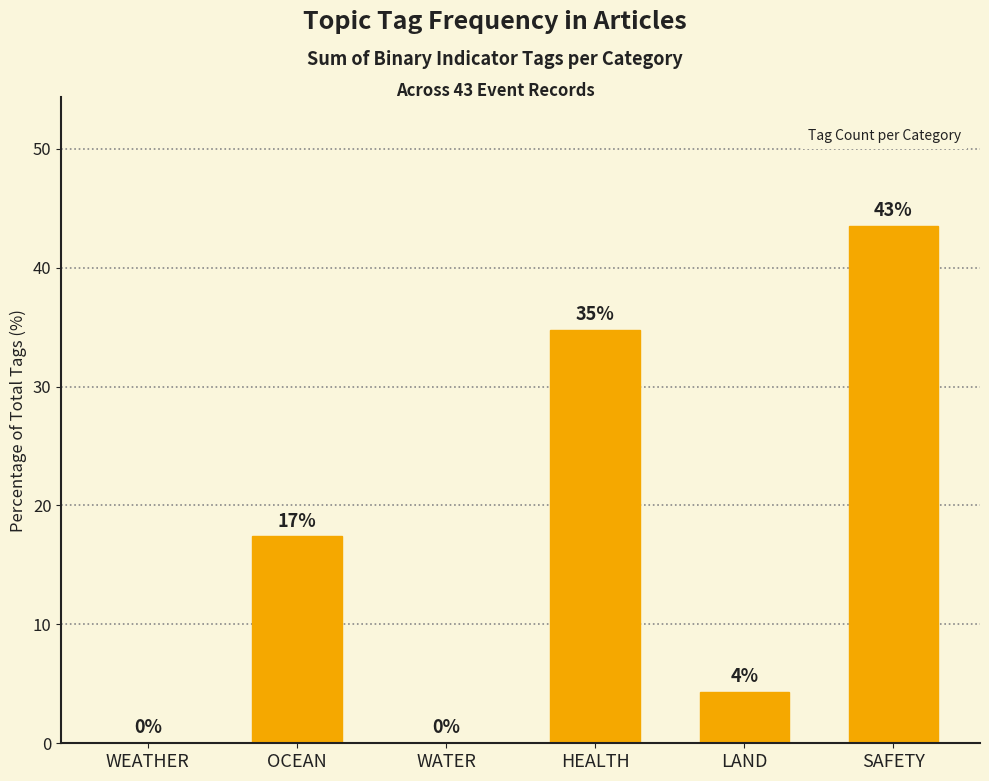

Are the bars horizontal?

No